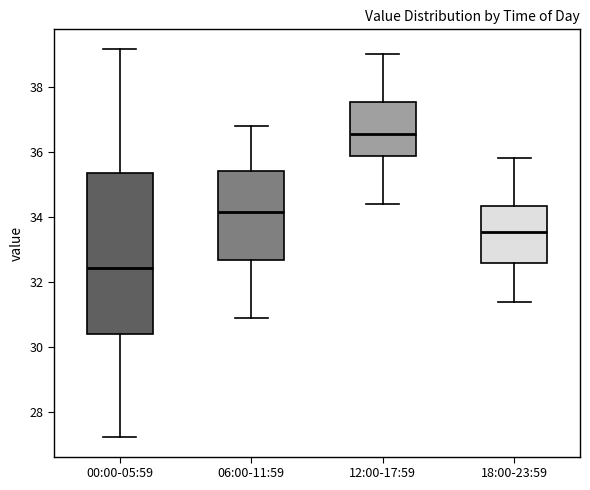

Comparing the boxes themselves (not the whiskers), which one is the tallest?

00:00-05:59